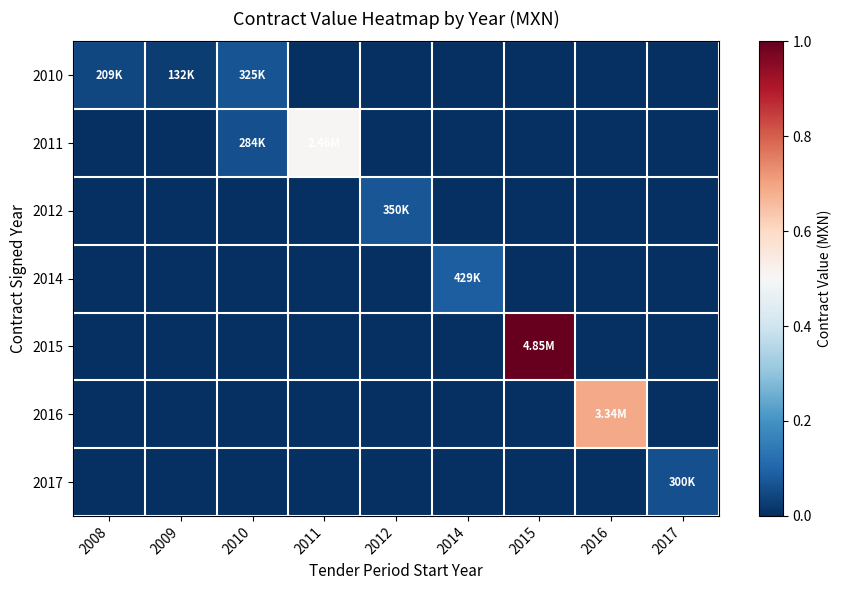

At 2012, list the series in order from largest to smallest.

2012, 2010, 2011, 2014, 2015, 2016, 2017